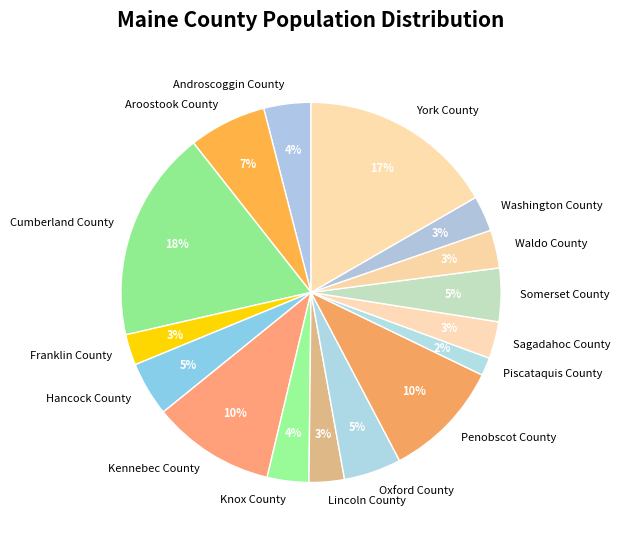

Which has a higher value, Aroostook County or Somerset County?

Aroostook County